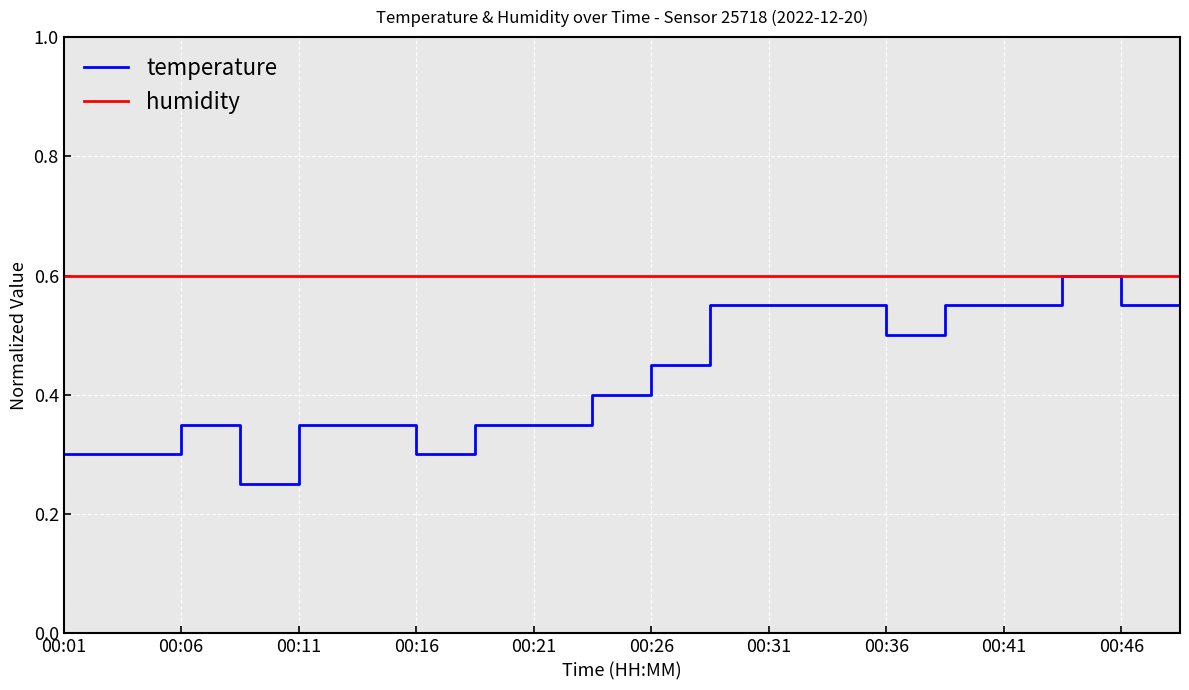

Which series has the largest total across all categories?

humidity